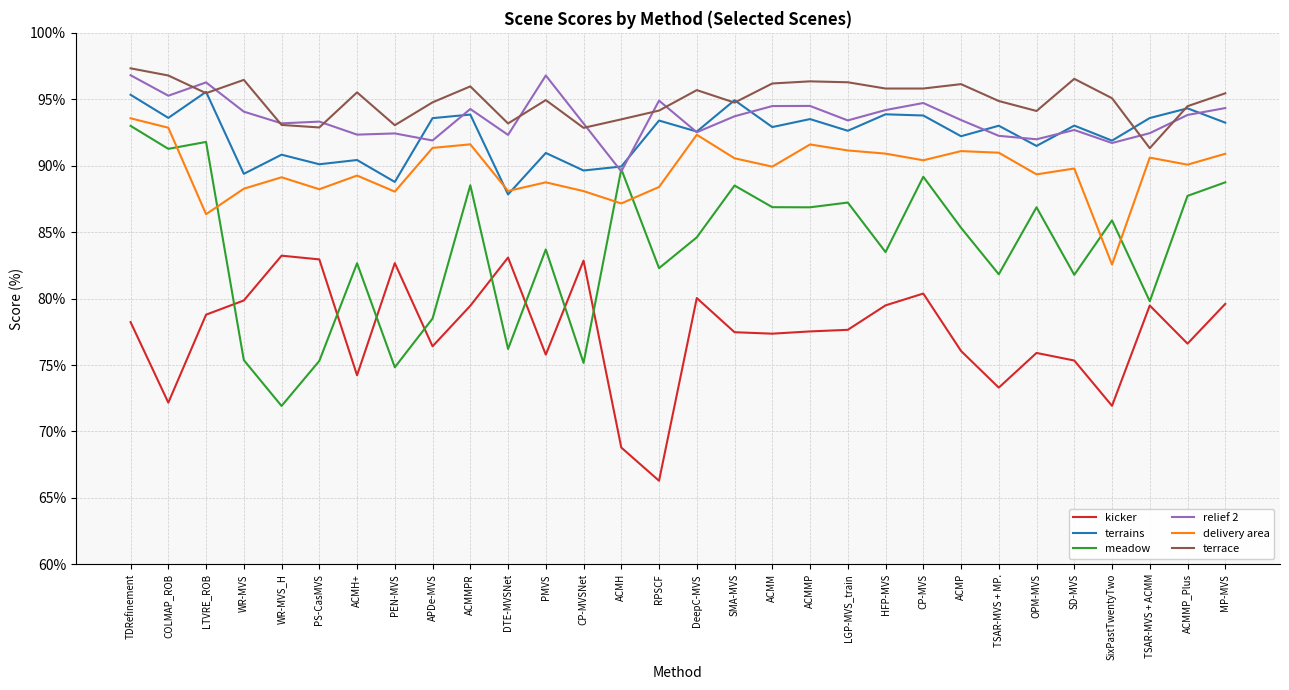

What position from the left is ACMMPR?

10